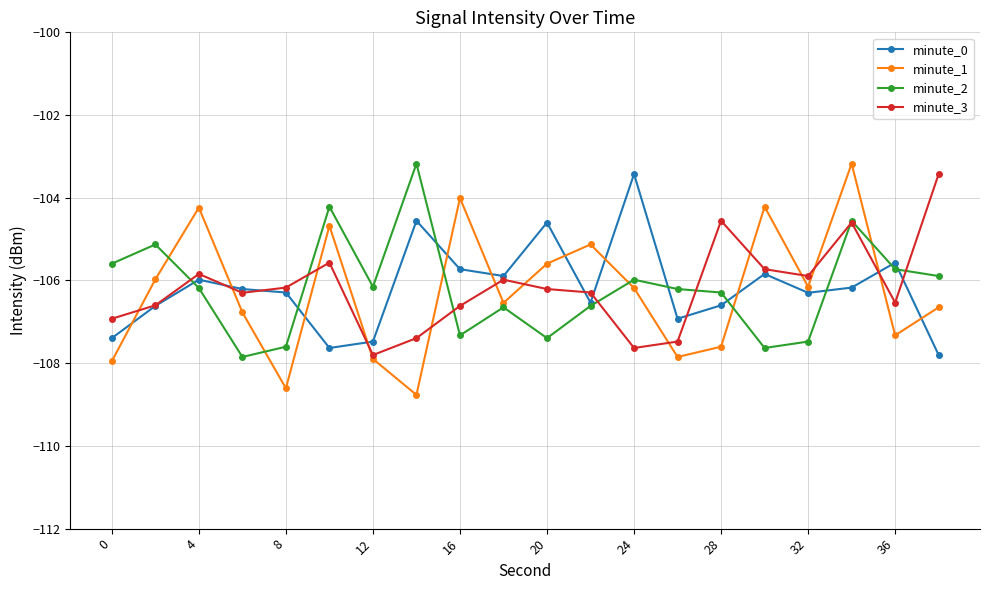

True or false: minute_1 and minute_0 intersect in this chart.

True